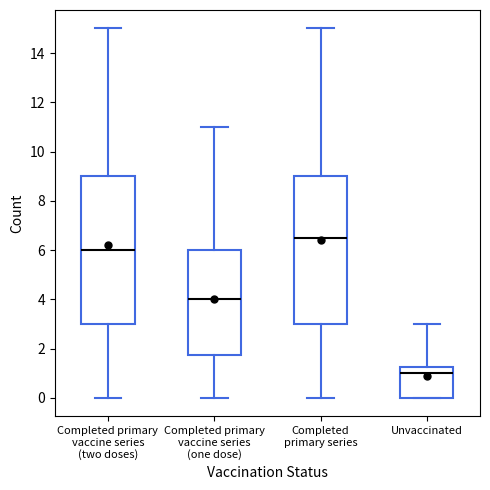

Reading left to right, transcribe this box plot: for each box, give where its median line is, the range the box spans, and where its two whiskers end, as read against the y-axis. The values are not printed on the chart, so give them approximately, as read against the axis.

Completed primary vaccine series (two doses): median 6.0, box 3.0 to 9.0, whiskers 0.0 to 15.0
Completed primary vaccine series (one dose): median 4.0, box 1.8 to 6.0, whiskers 0.0 to 11.0
Completed primary series: median 6.6, box 3.0 to 9.0, whiskers 0.0 to 15.0
Unvaccinated: median 1.0, box 0.0 to 1.2, whiskers 0.0 to 3.0